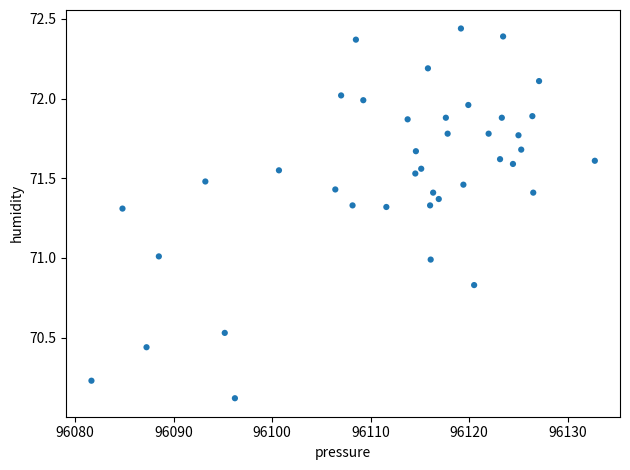

What is the range of Y values (max minus min)?

2.3